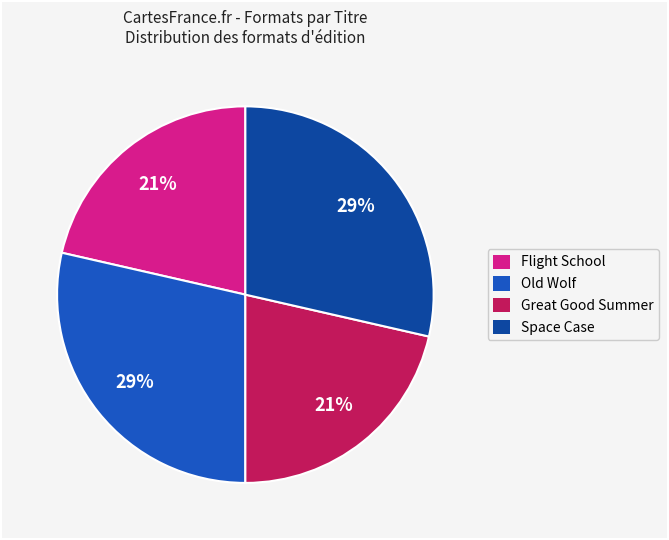

The Old Wolf slice represents 29% of the pie. True or false?

True